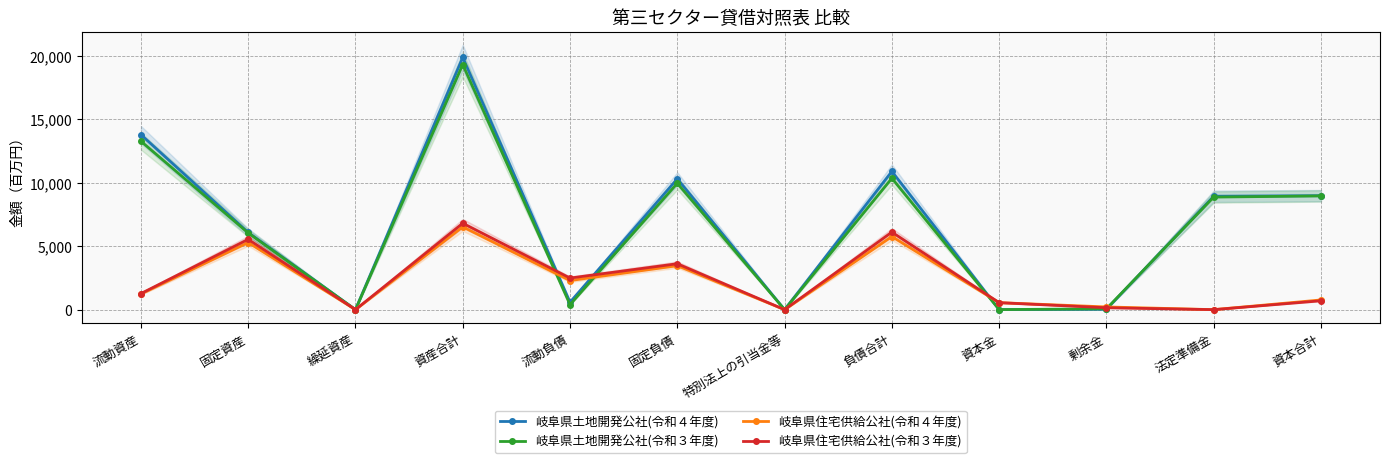

Count the number of categories in the chart.

12